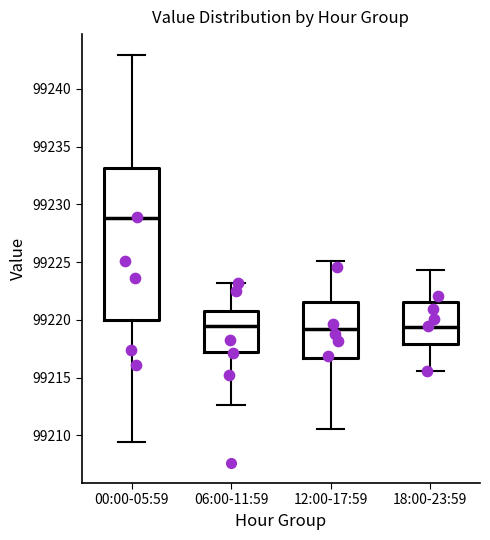

Which box has the highest median line?

00:00-05:59